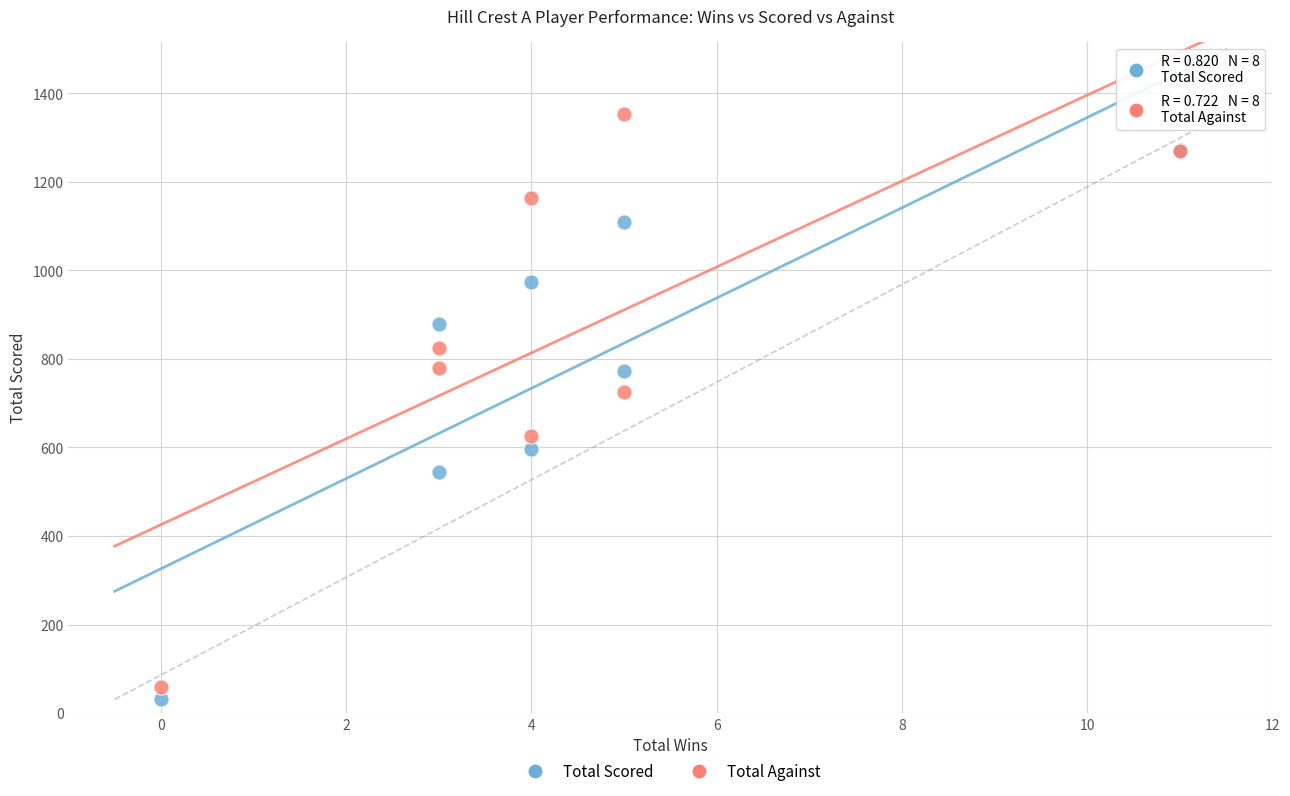

What are all the series names shown in the legend?

Total Scored, Total Against